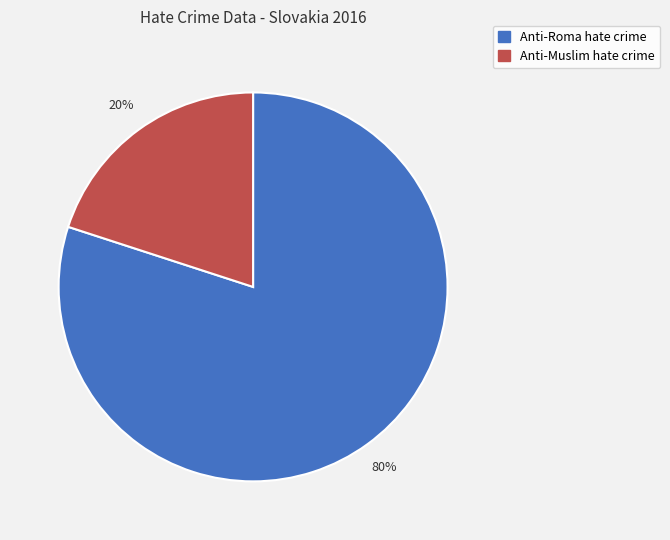

Rank the categories by value from lowest to highest.

Anti-Muslim hate crime, Anti-Roma hate crime